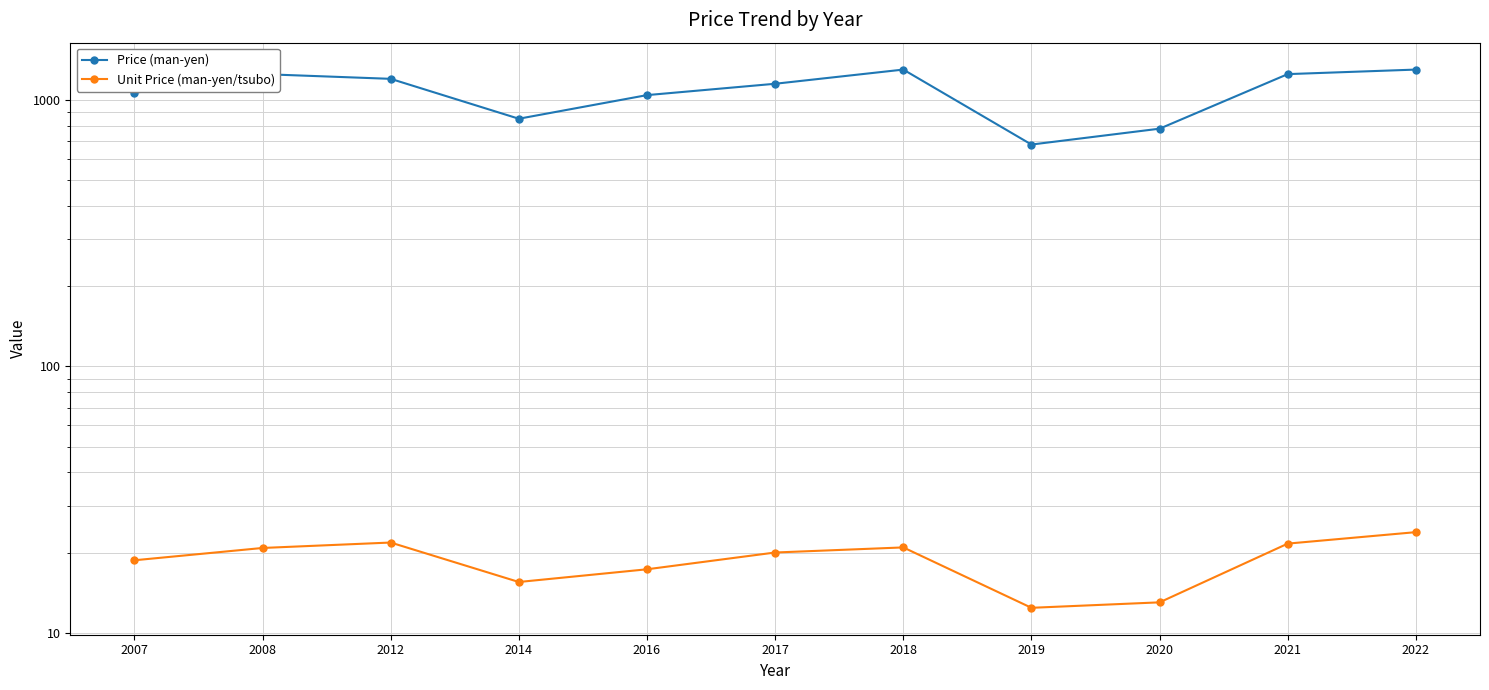

True or false: Unit Price (man-yen/tsubo) and Price (man-yen) cross at least once.

False